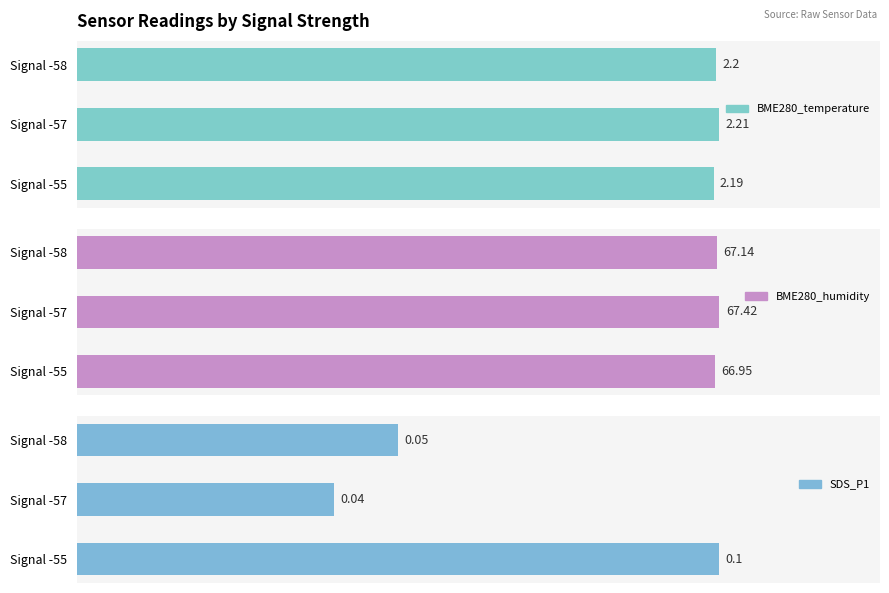

Is the value of BME280_humidity at Signal -57 greater than the value of SDS_P1 at Signal -58?

Yes